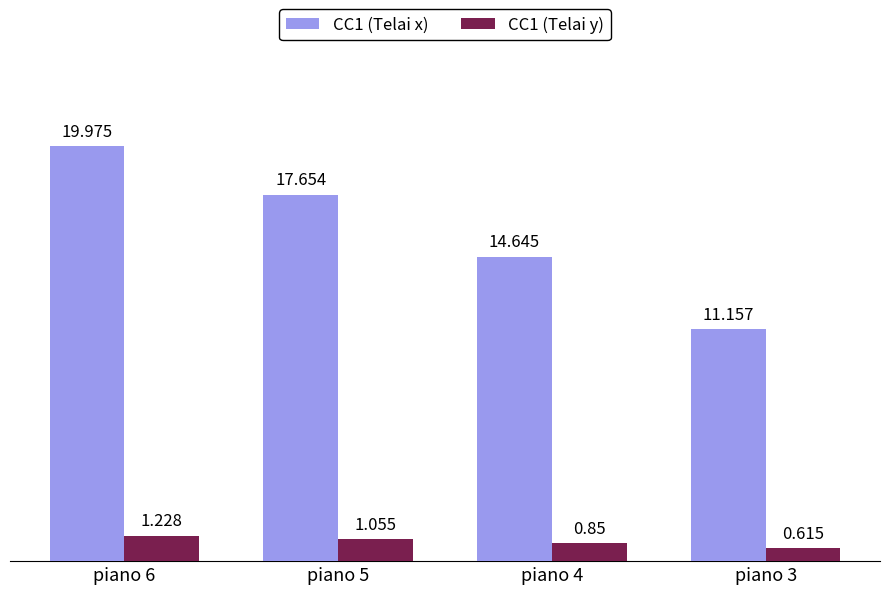

What is the difference between the maximum and minimum values in the CC1 (Telai x) series?

8.8